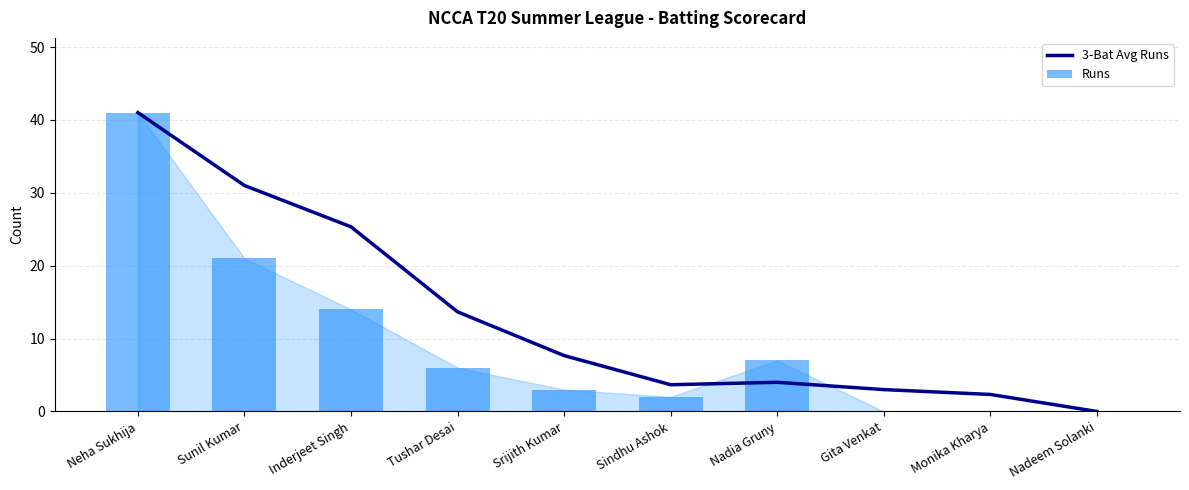

Rank the series at Tushar Desai from lowest to highest value.

Runs, 3-Bat Avg Runs